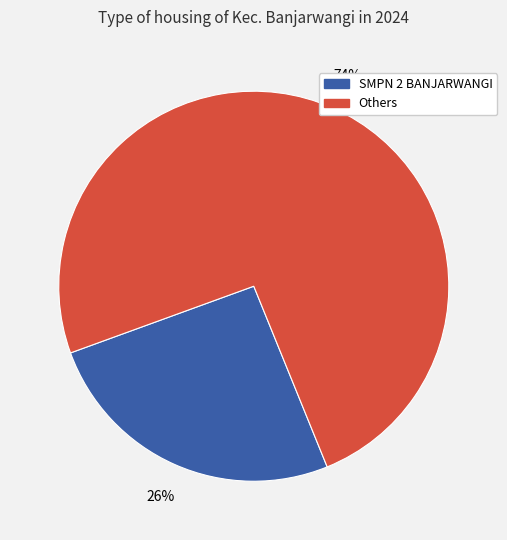

Is there any slice that represents more than half of the pie?

Yes